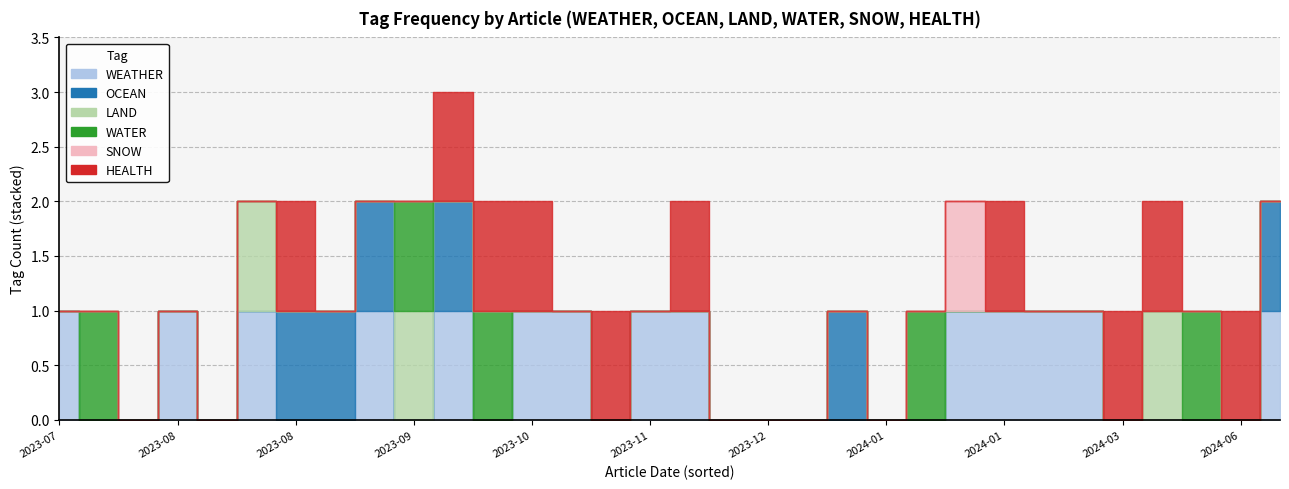

Which series has the largest range (max minus min)?

WEATHER